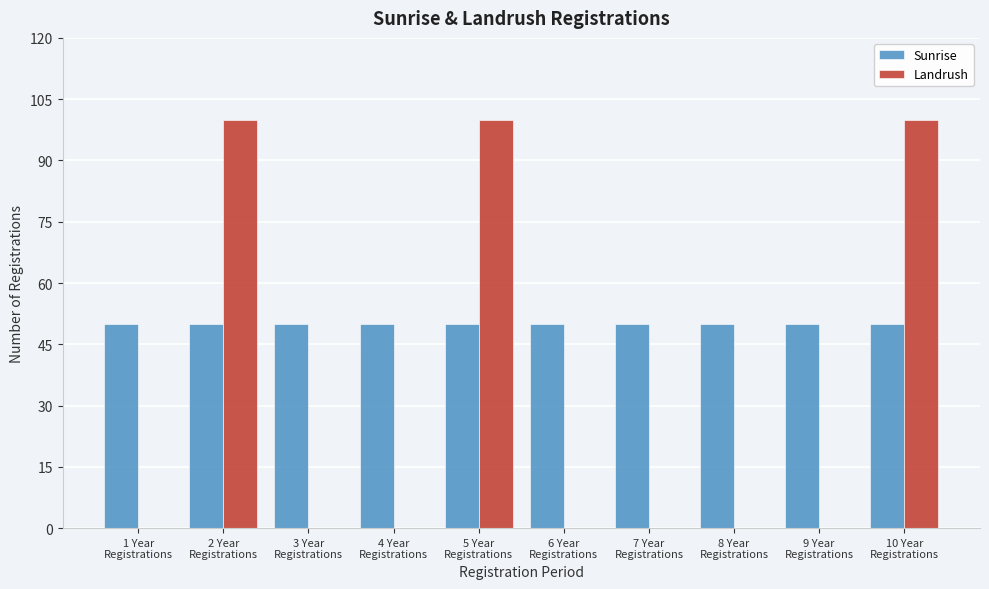

Which series has the largest total across all categories?

Sunrise